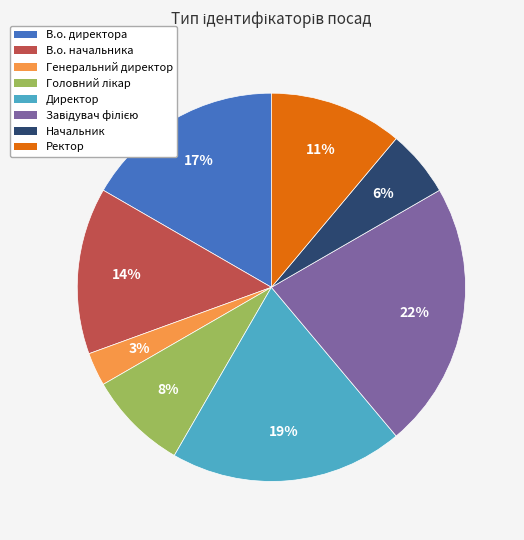

What percentage is the Начальник slice, to the nearest percent?

6%